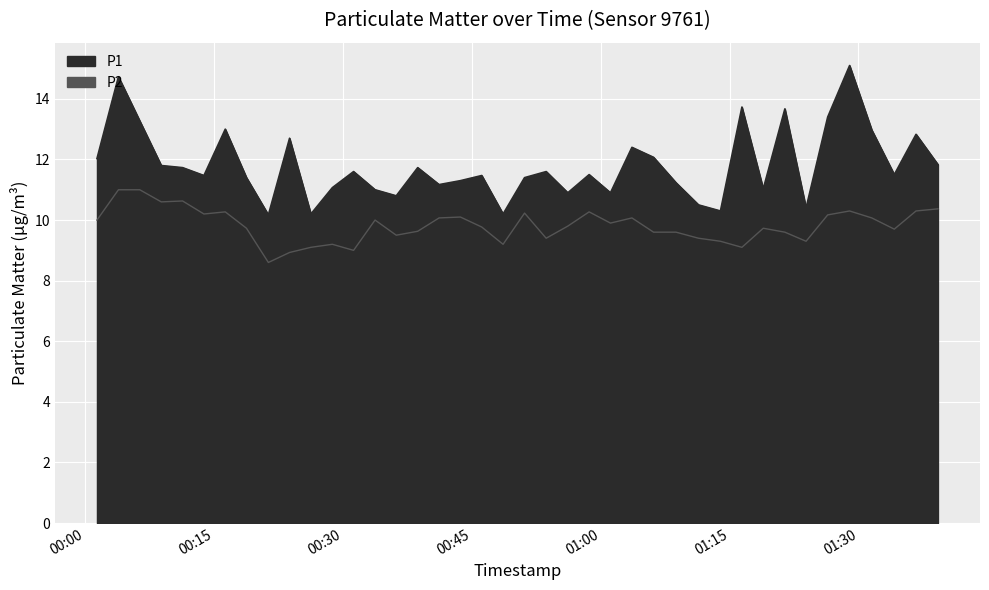

What is the difference between the maximum and minimum values in the P2 series?

2.4